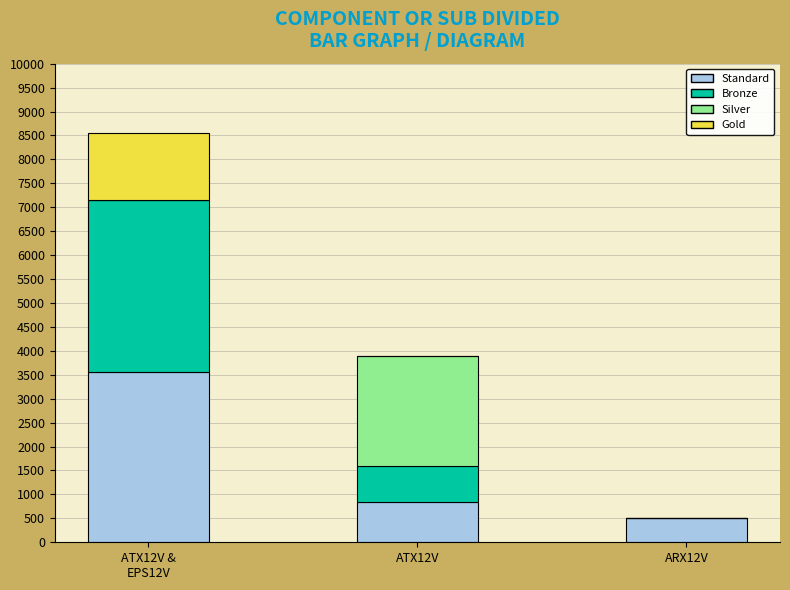

How many series are shown in this chart?

4